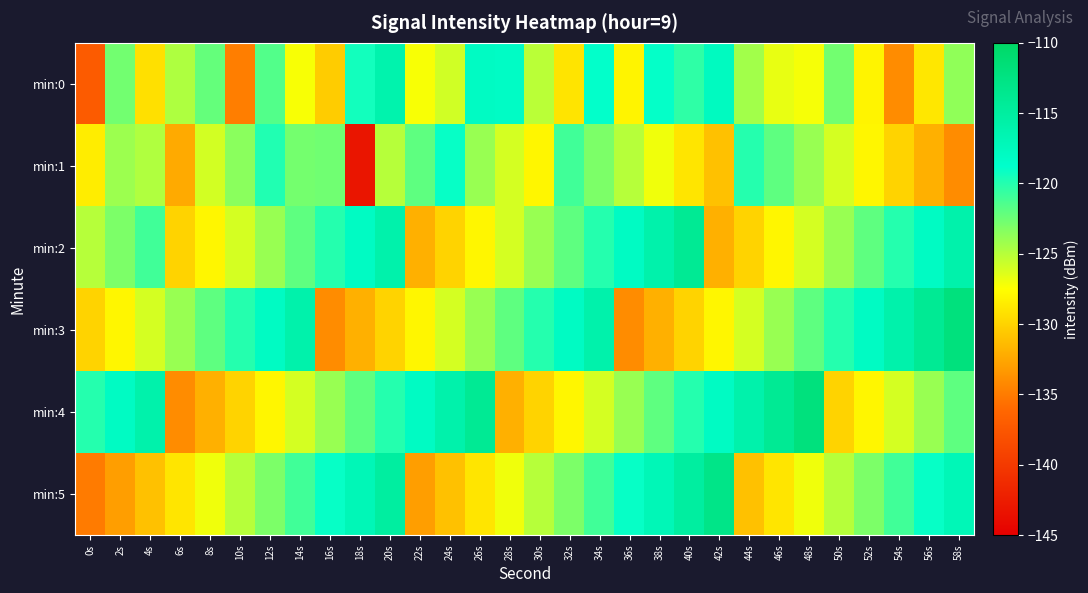

Rank the series by their maximum value, from lowest to highest.

min:1, min:0, min:2, min:5, min:3, min:4